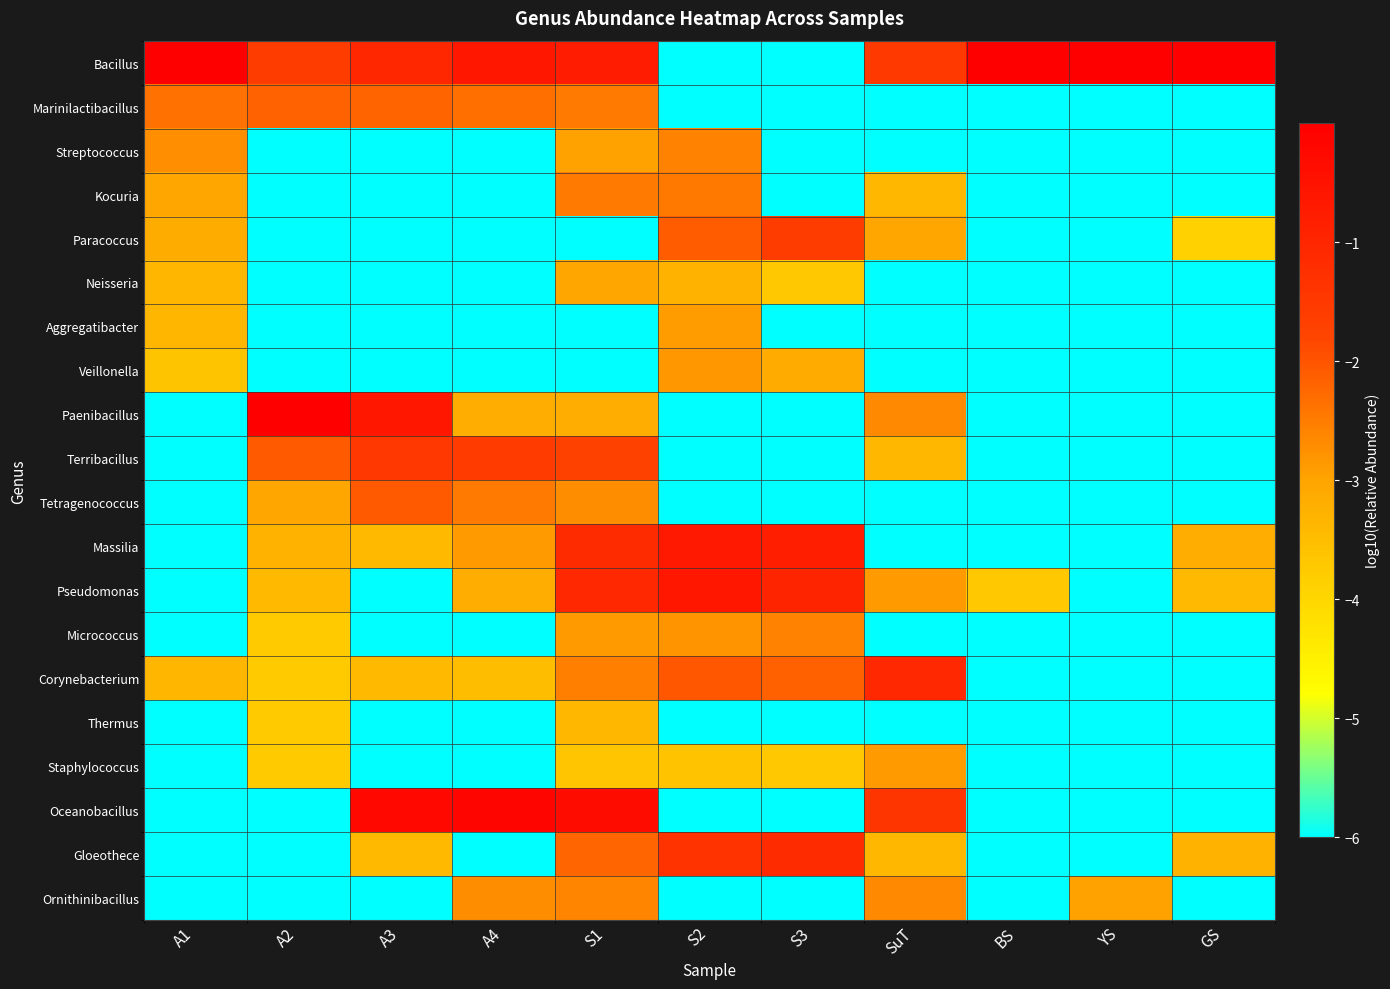

What is the difference between the highest and lowest values at S2?

5.4